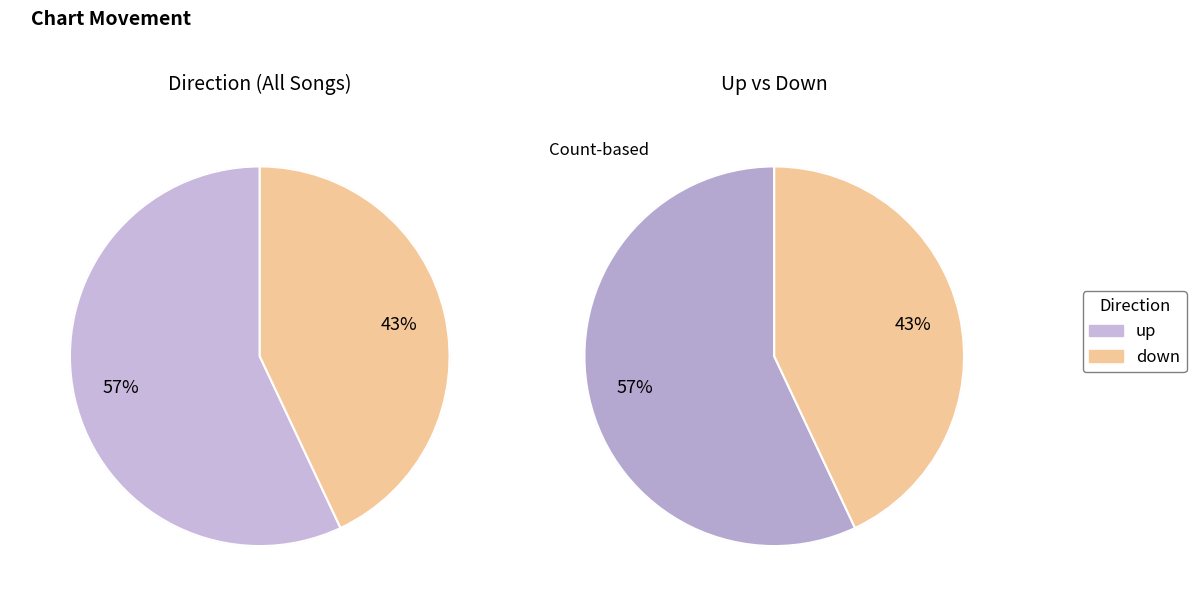

How many segments does this pie chart have?

2